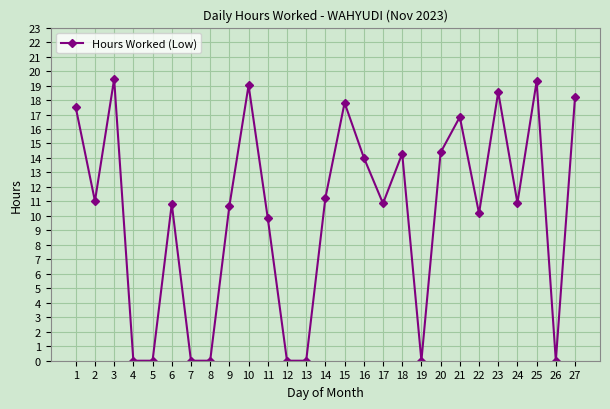

Is this an area chart (filled region under the line)?

No